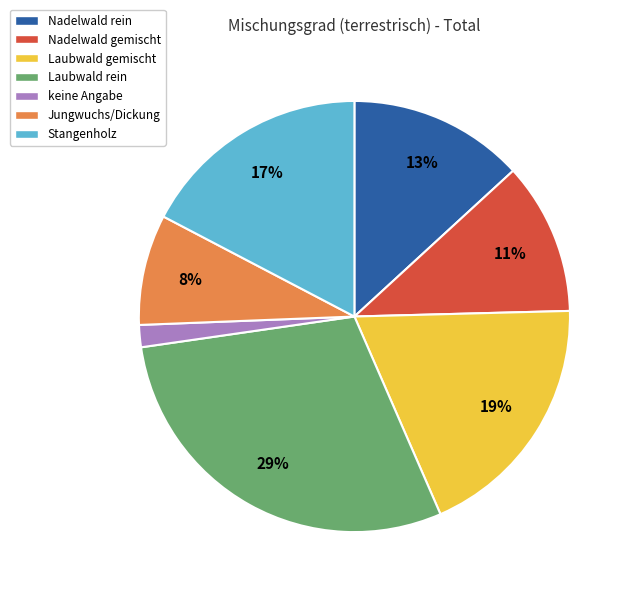

Between Nadelwald gemischt and keine Angabe, which is larger?

Nadelwald gemischt